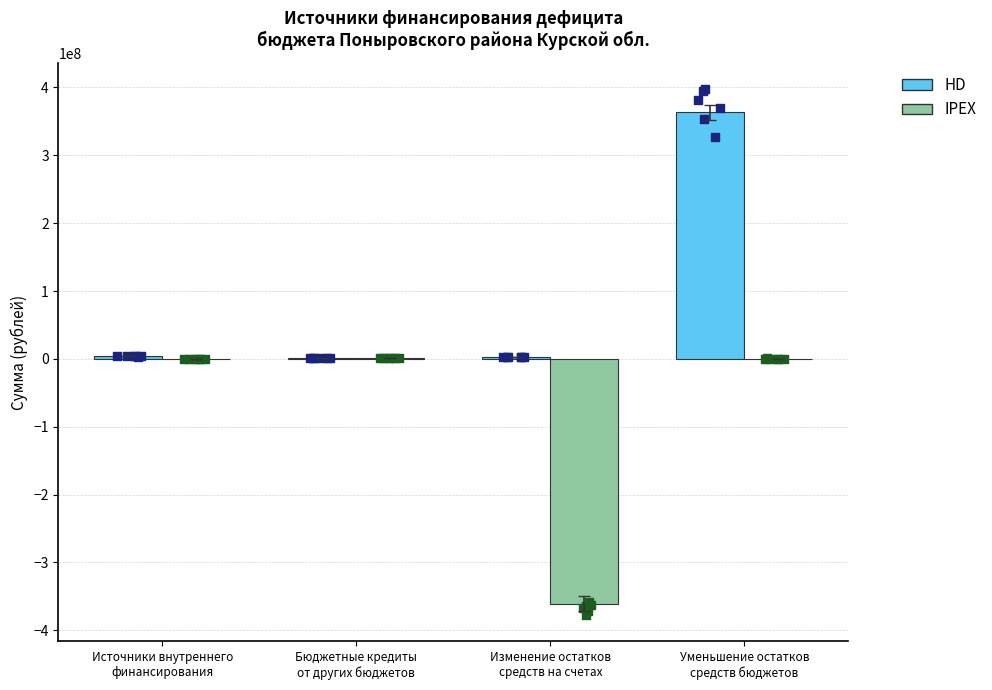

Which series has the largest total across all categories?

HD